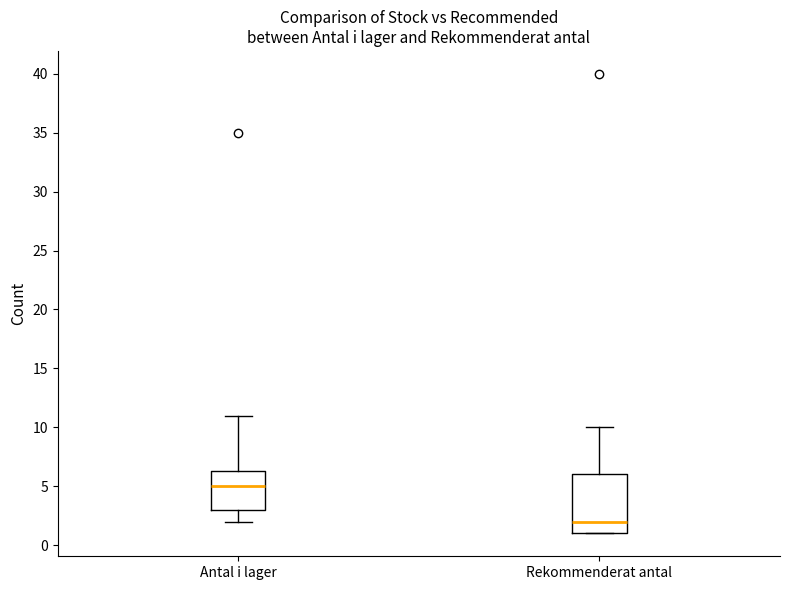

Reading left to right, transcribe this box plot: for each box, give where its median line is, the range the box spans, and where its two whiskers end, as read against the y-axis. The values are not printed on the chart, so give them approximately, as read against the axis.

Antal i lager: median 5.0, box 3.0 to 6.5, whiskers 2.0 to 11.0
Rekommenderat antal: median 2.0, box 1.0 to 6.0, whiskers 1.0 to 10.0